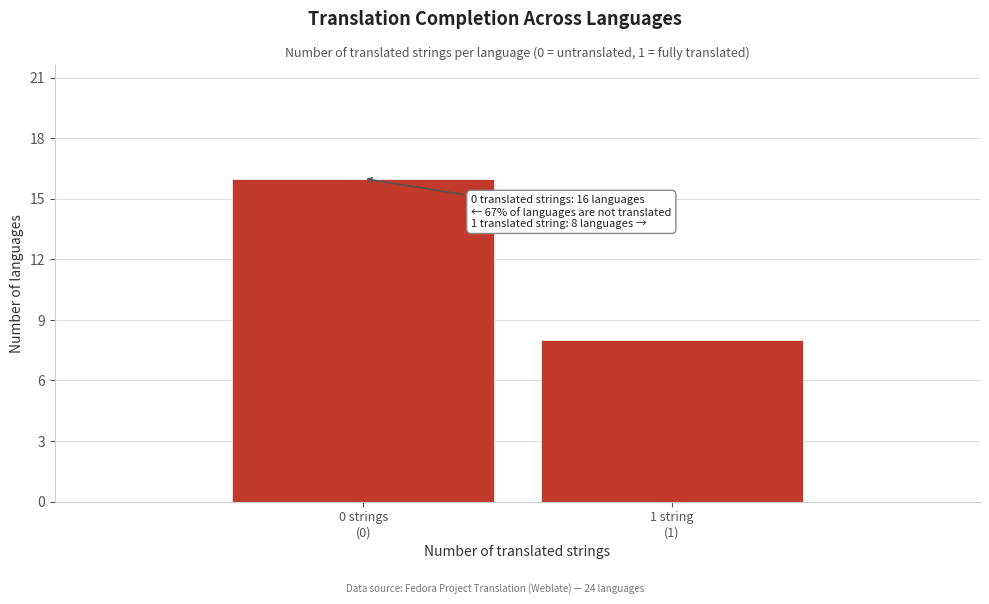

Reading left to right, list all the values displayed in this chart.

16	8